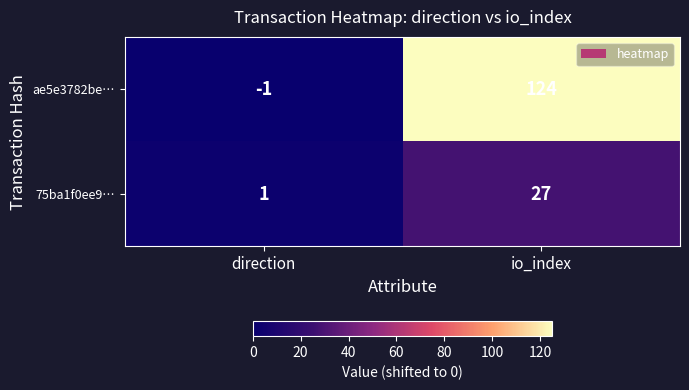

Is it true that 75ba1f0ee9… equals 12 at io_index?

False